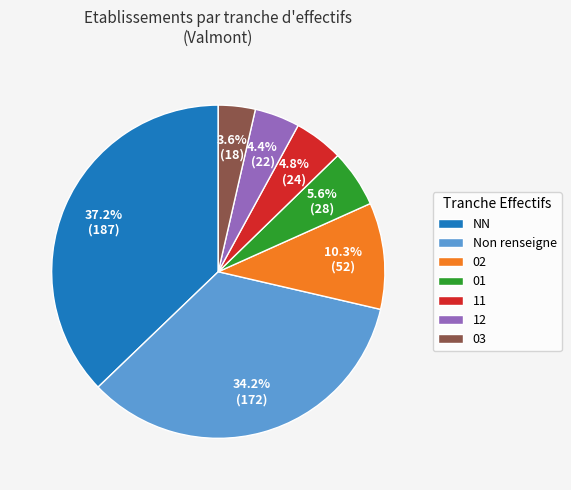

Which slice is the smallest?

03